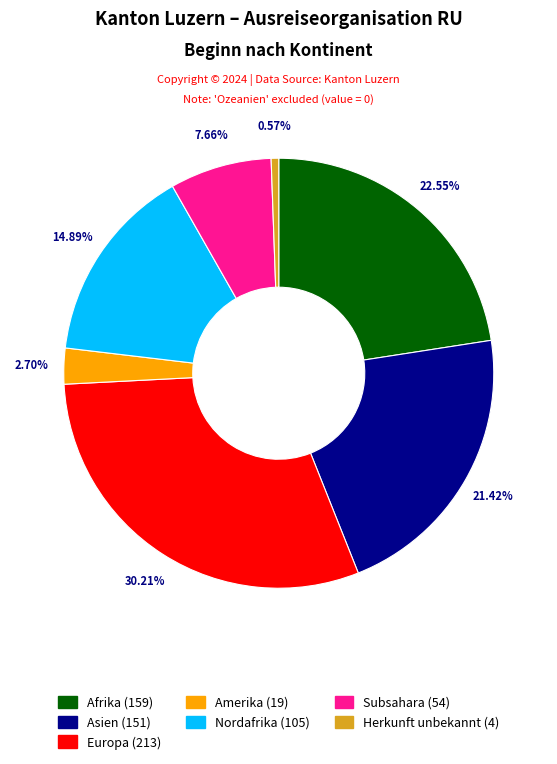

Is there any slice that represents more than half of the pie?

No